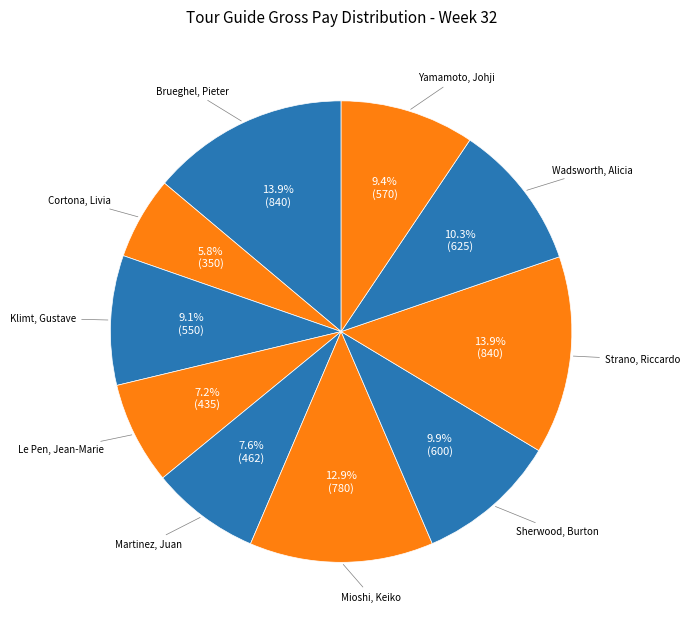

How many segments does this pie chart have?

10